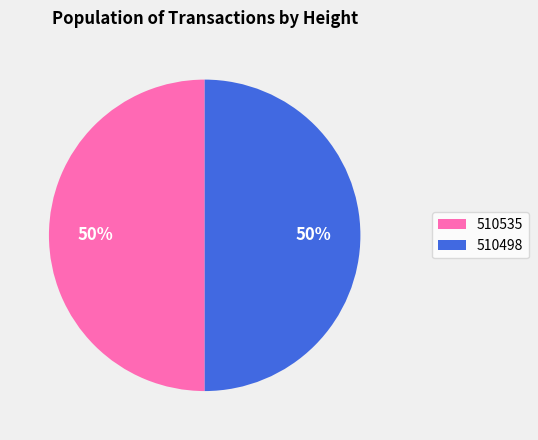

How many slices are in this pie chart?

2